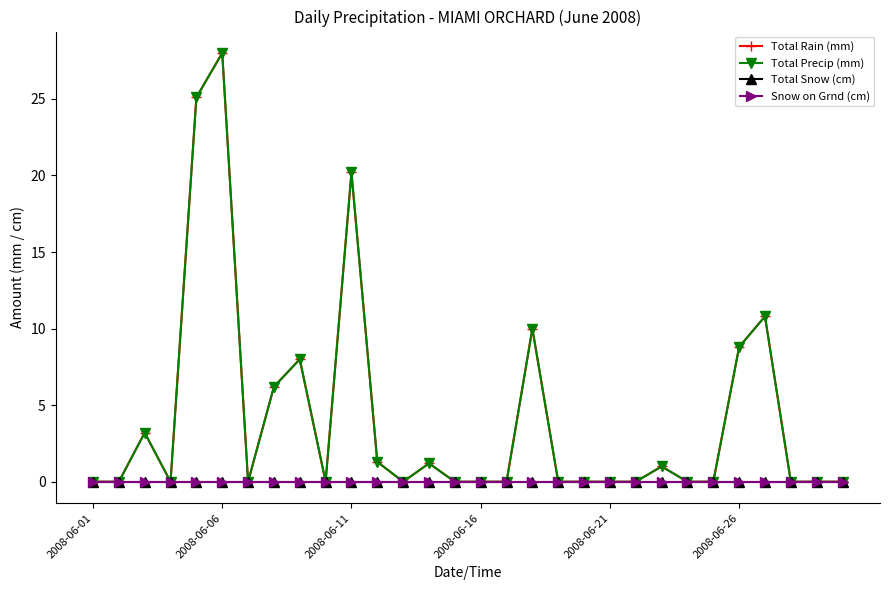

Is this an area chart (filled region under the line)?

No